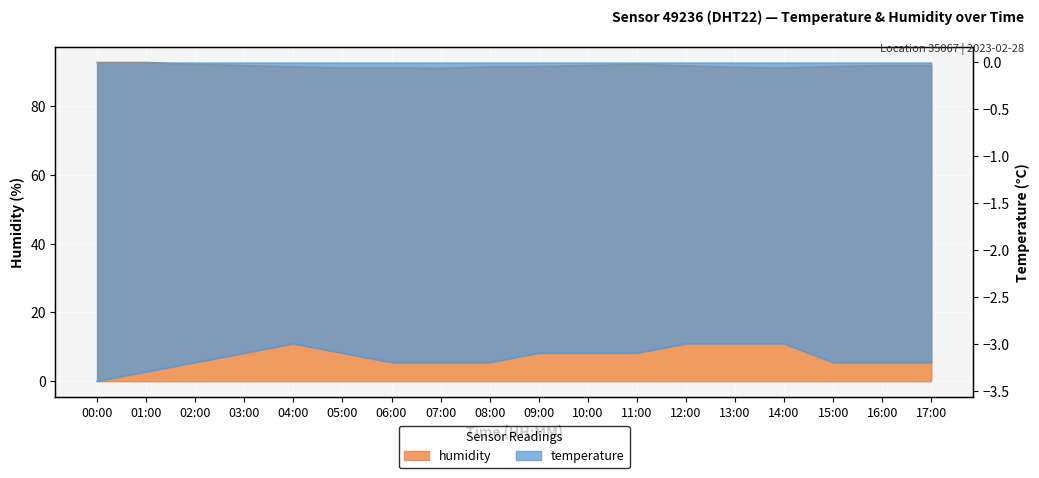

True or false: temperature has more than 2 points higher than both neighbors.

False